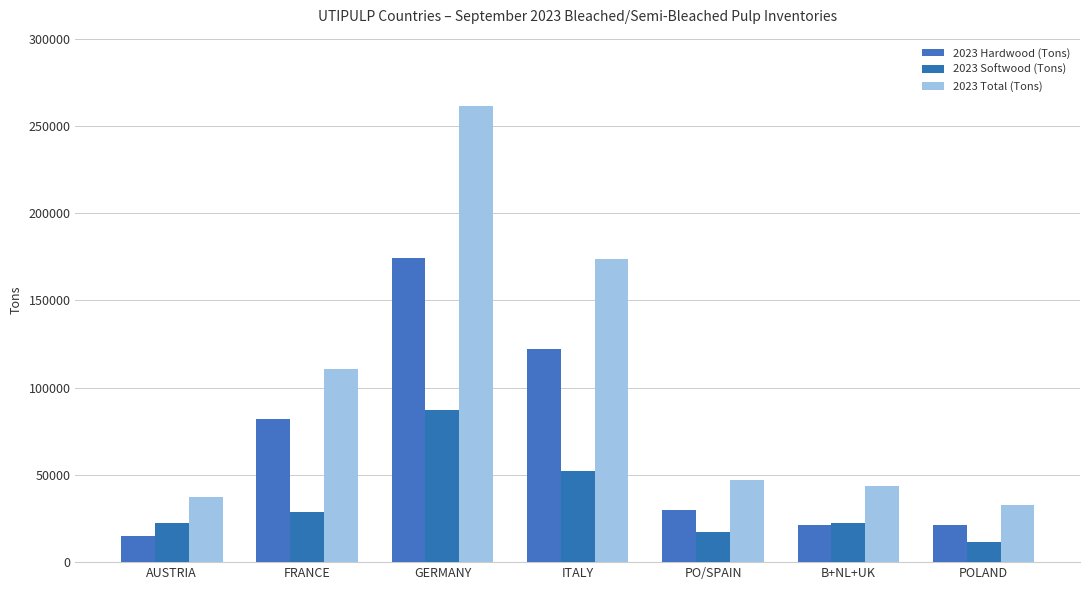

What is the label of the 6th bar from the right?

FRANCE